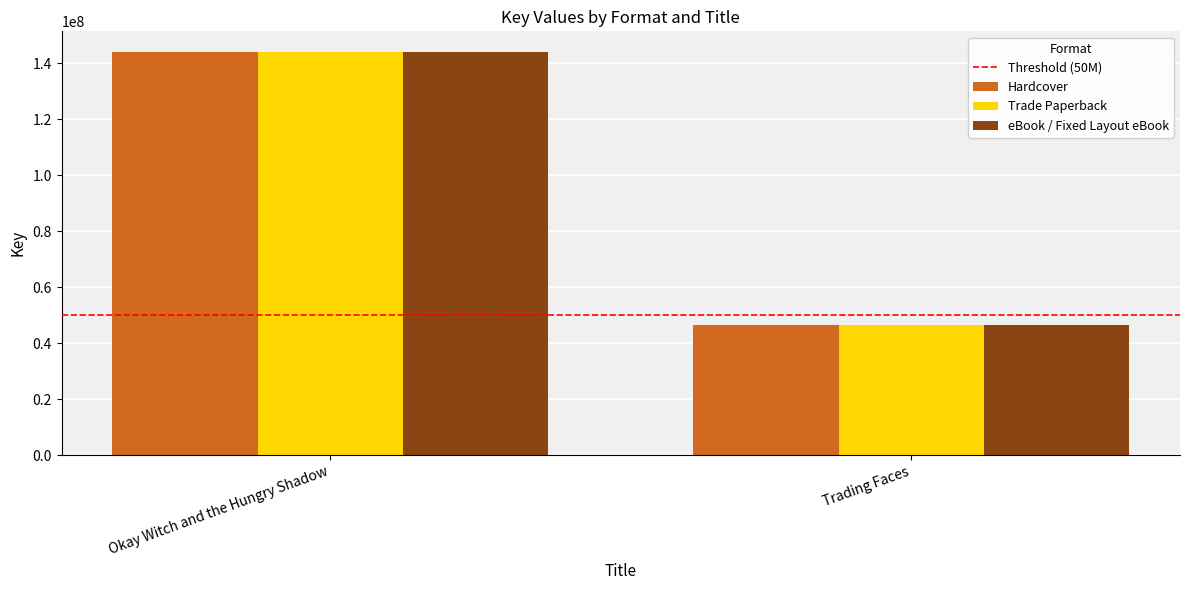

At which category is the sum across all series the highest?

Okay Witch and the Hungry Shadow